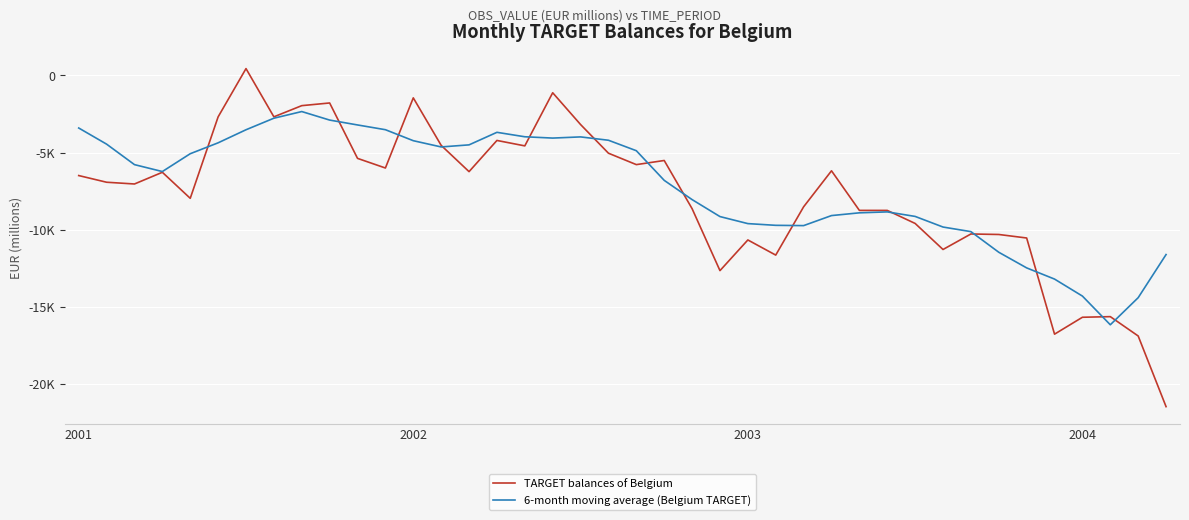

Which series has the largest total across all categories?

6-month moving average (Belgium TARGET)